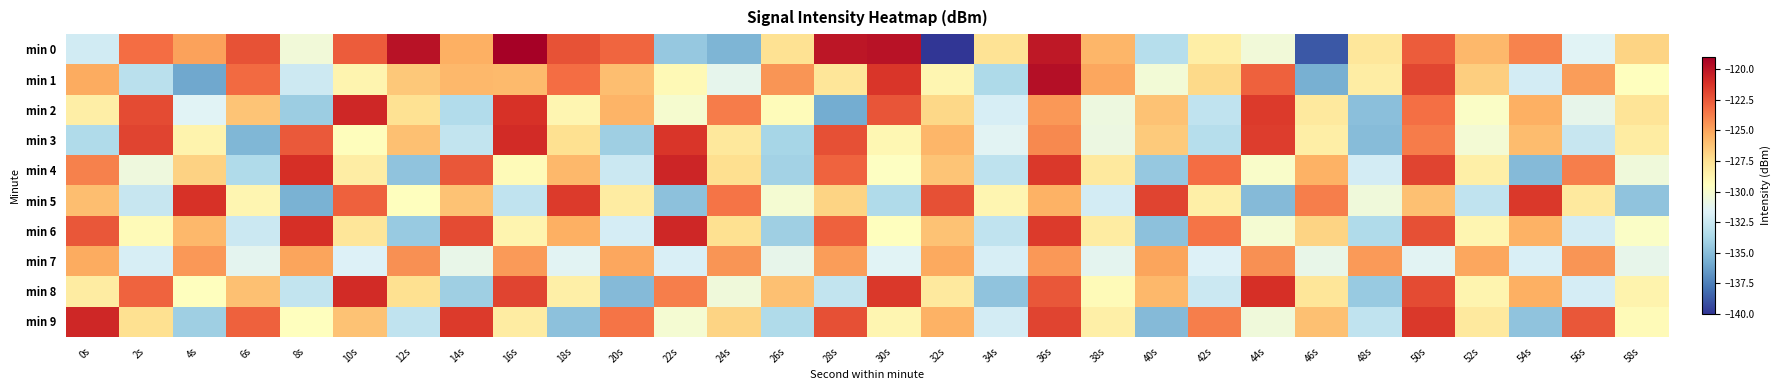

Which series has the largest range (max minus min)?

min 0